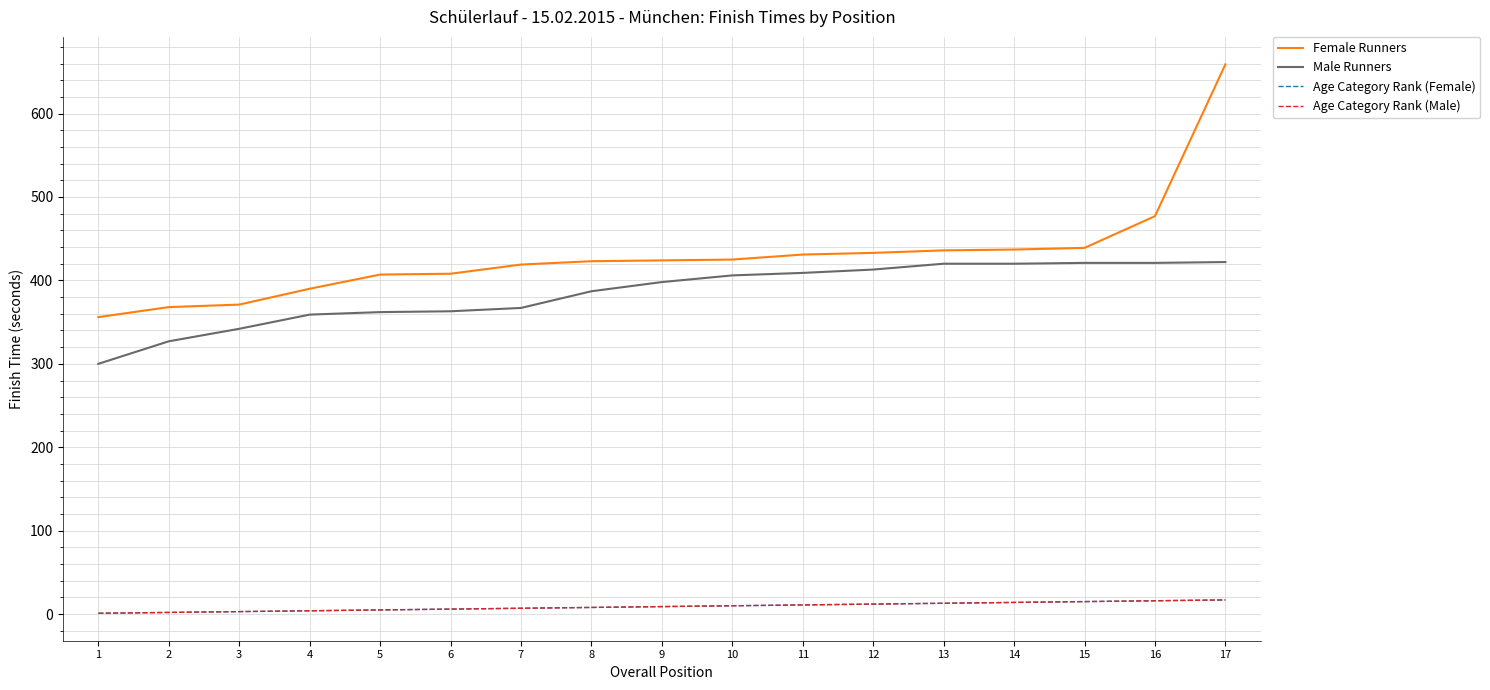

Does the chart have visible grid lines?

Yes